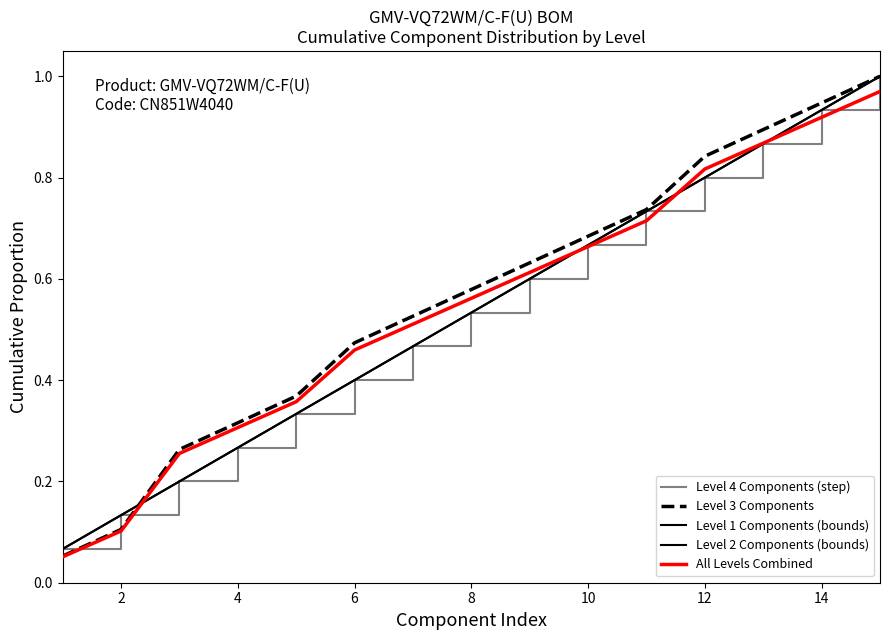

Reading right to left, what are all the values shown in this chart?

Level 4 Components (step): 1.0	0.9	0.9	0.8	0.7	0.7	0.6	0.5	0.5	0.4	0.3	0.3	0.2	0.1	0.1
Level 3 Components: 1.0	0.9	0.9	0.8	0.7	0.7	0.6	0.6	0.5	0.5	0.4	0.3	0.3	0.1	0.1
Level 1 Components (bounds): 1.0	0.9	0.9	0.8	0.7	0.7	0.6	0.5	0.5	0.4	0.3	0.3	0.2	0.1	0.1
Level 2 Components (bounds): 1.0	0.9	0.9	0.8	0.7	0.7	0.6	0.5	0.5	0.4	0.3	0.3	0.2	0.1	0.1
All Levels Combined: 1.0	0.9	0.9	0.8	0.7	0.7	0.6	0.6	0.5	0.5	0.4	0.3	0.3	0.1	0.1